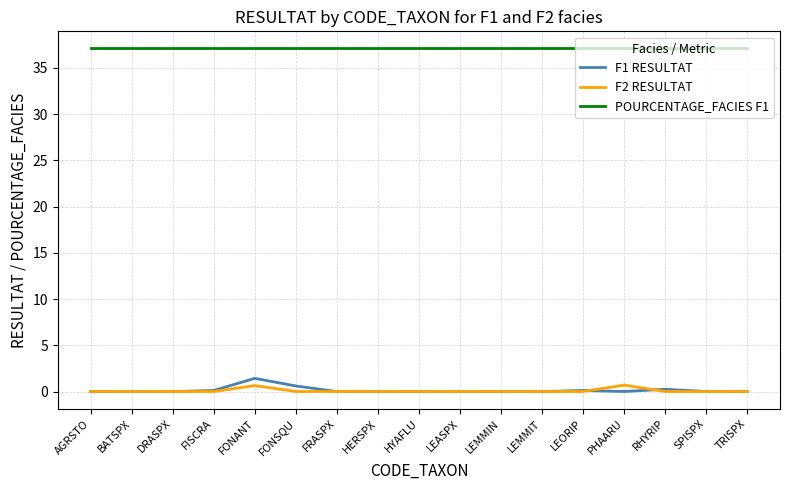

What is the total value across all series at HERSPX?

37.1